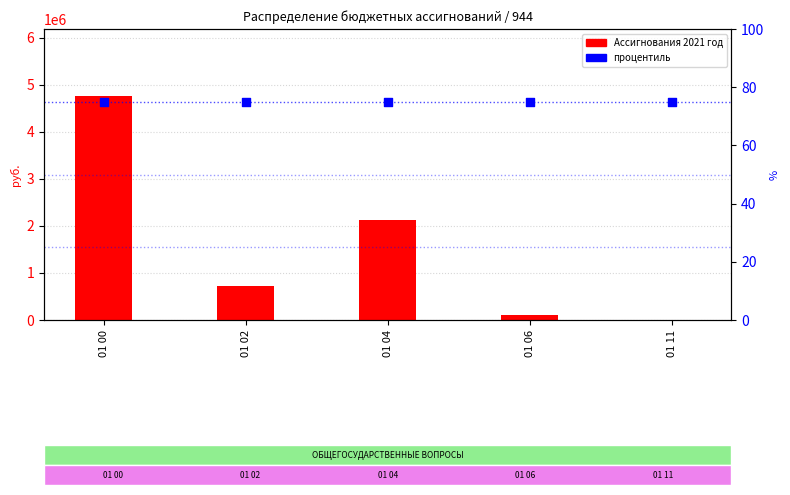

What is the total value across all series at 01 11?

10075